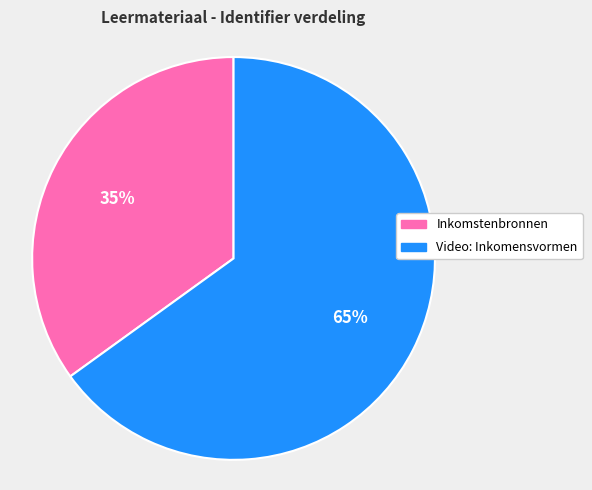

To the nearest percent, what portion does Inkomstenbronnen represent?

35%